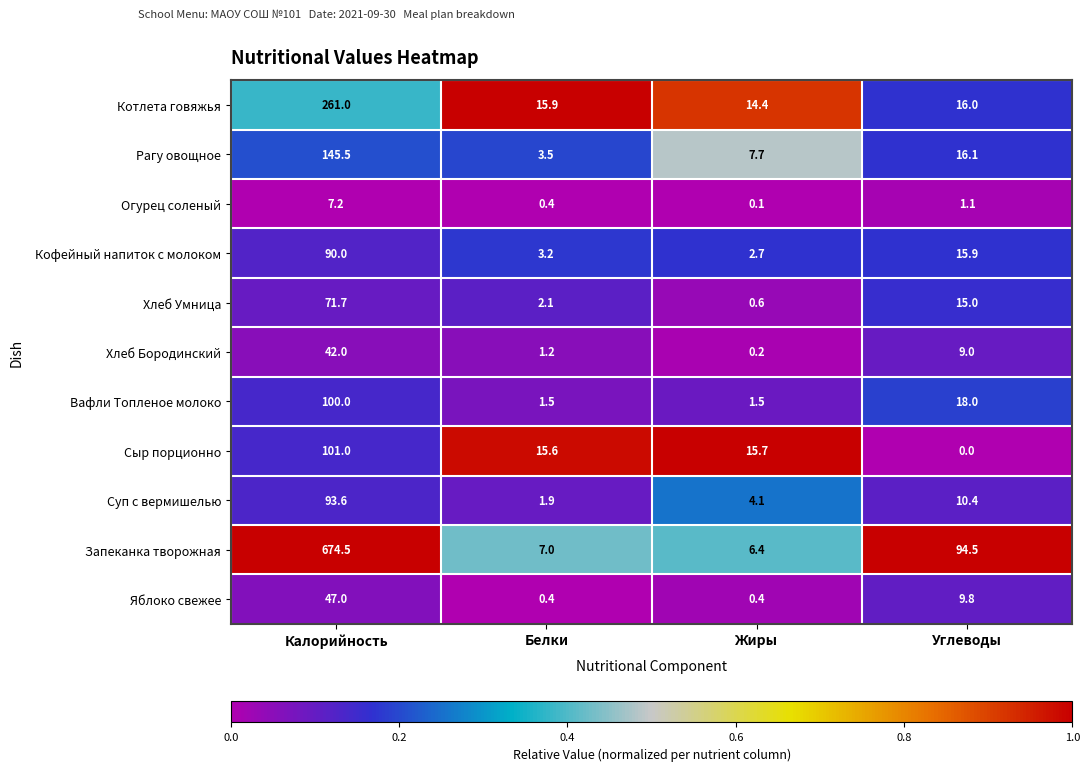

True or false: Сыр порционно has a value of 15.7 at Жиры.

True